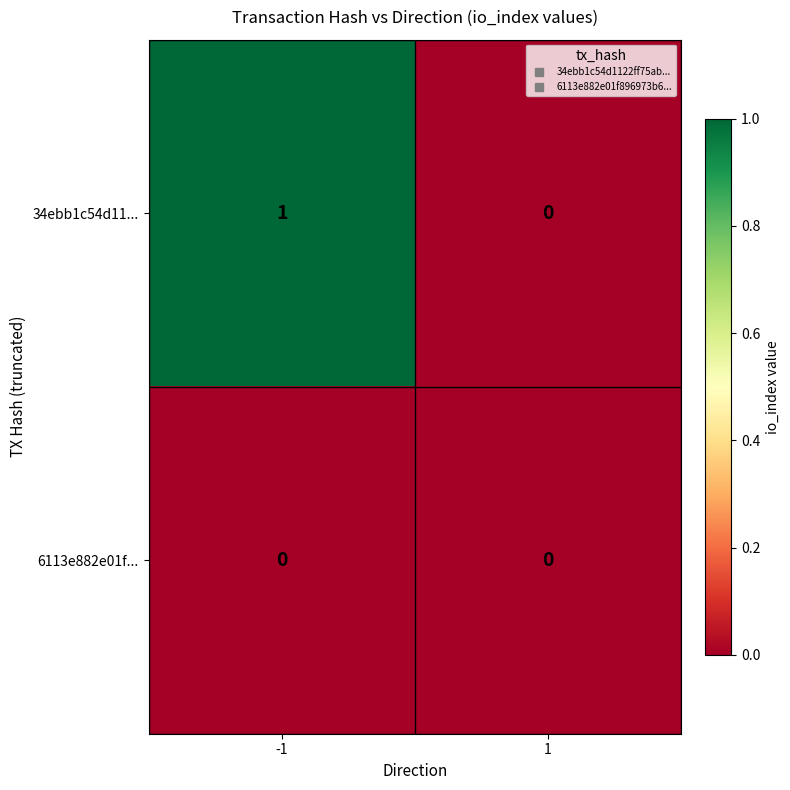

Reading right to left, what are all the values shown in this chart?

34ebb1c54d11...: 1=0	-1=1
6113e882e01f...: 1=0	-1=0